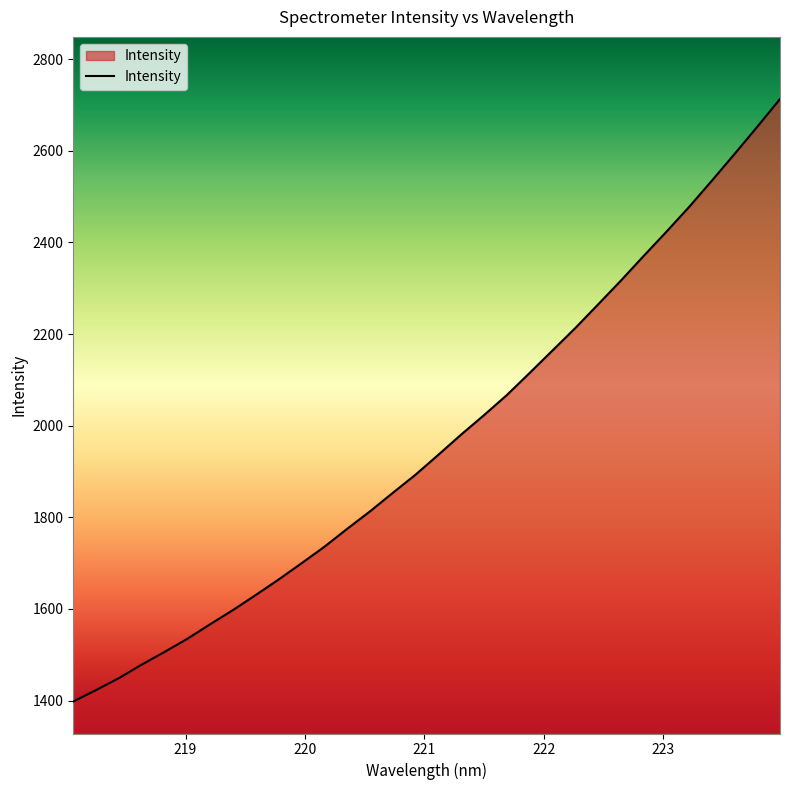

How many lines are shown in the chart?

1